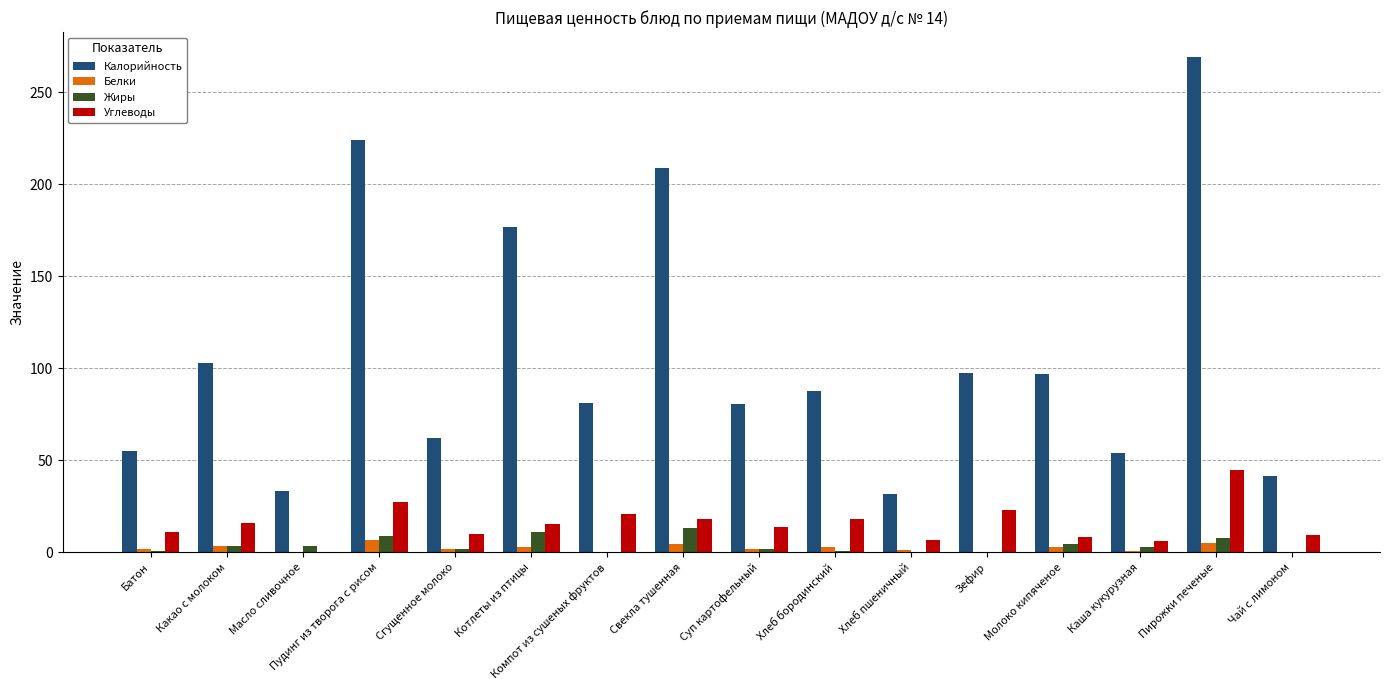

At which category is the sum across all series the highest?

Пирожки печеные